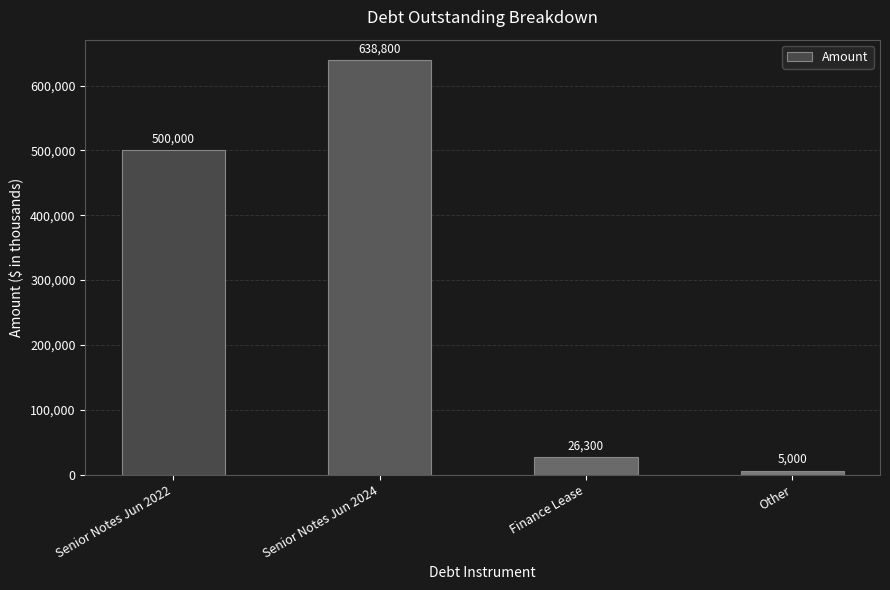

Count the number of data series in this chart.

1